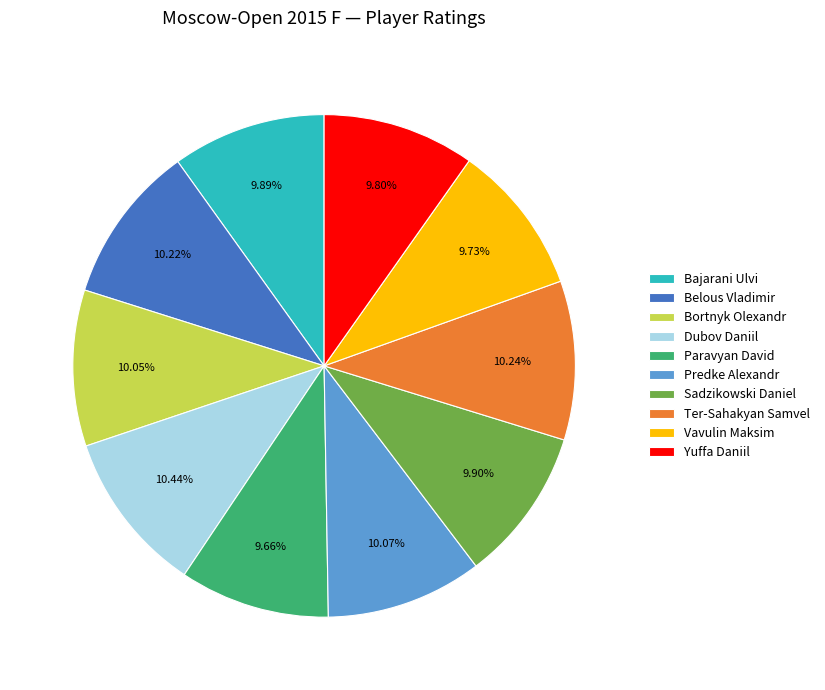

What is the ratio of the value at Yuffa Daniil to the value at Ter-Sahakyan Samvel?

1.0